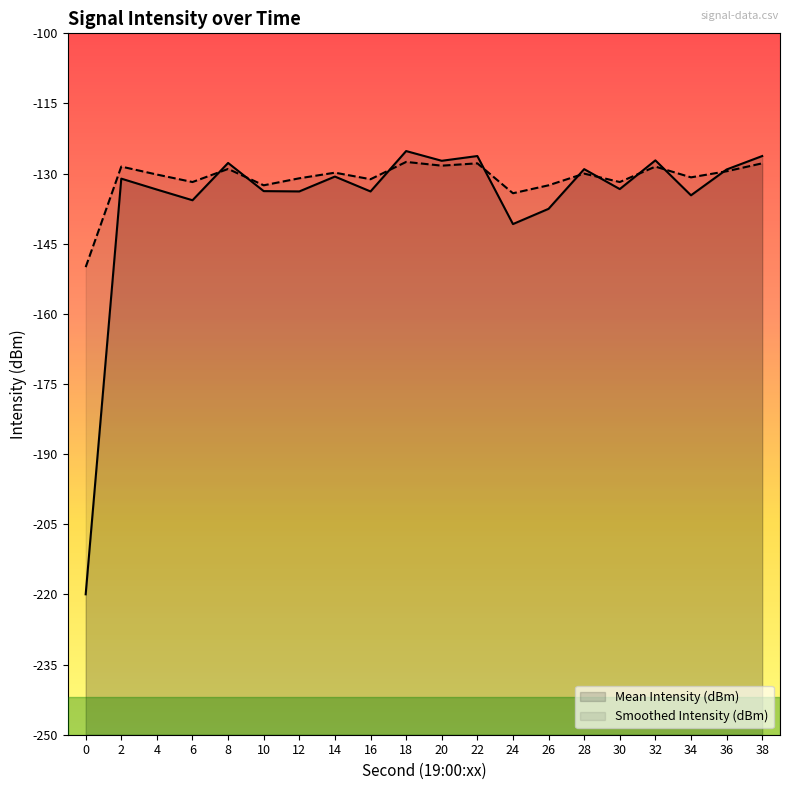

What is the difference between the highest and lowest values at 4?

3.2